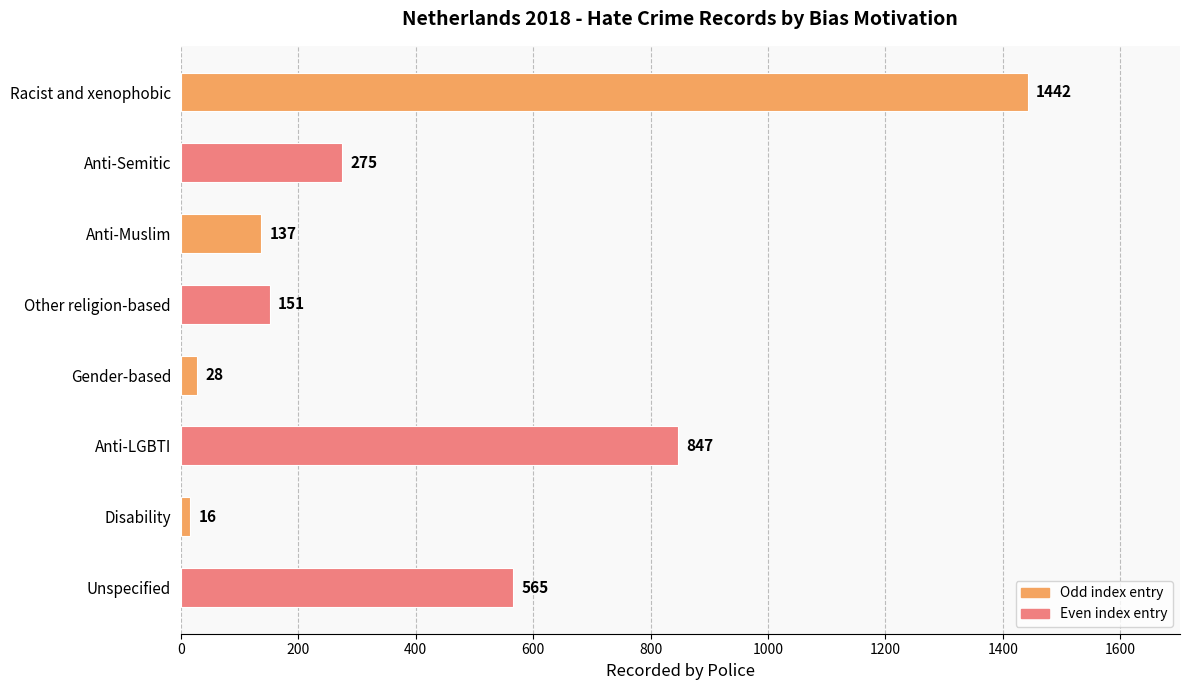

Reading top to bottom, extract all data points from this chart.

Racist and xenophobic=1442	Anti-Semitic=275	Anti-Muslim=137	Other religion-based=151	Gender-based=28	Anti-LGBTI=847	Disability=16	Unspecified=565